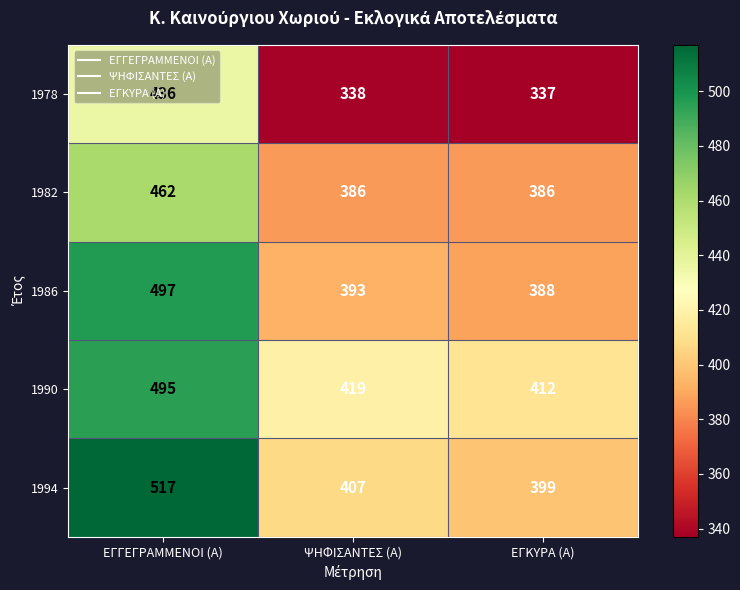

What is the approximate value of 1982 at ΕΓΓΕΓΡΑΜΜΕΝΟΙ (Α), to the nearest 5?

460